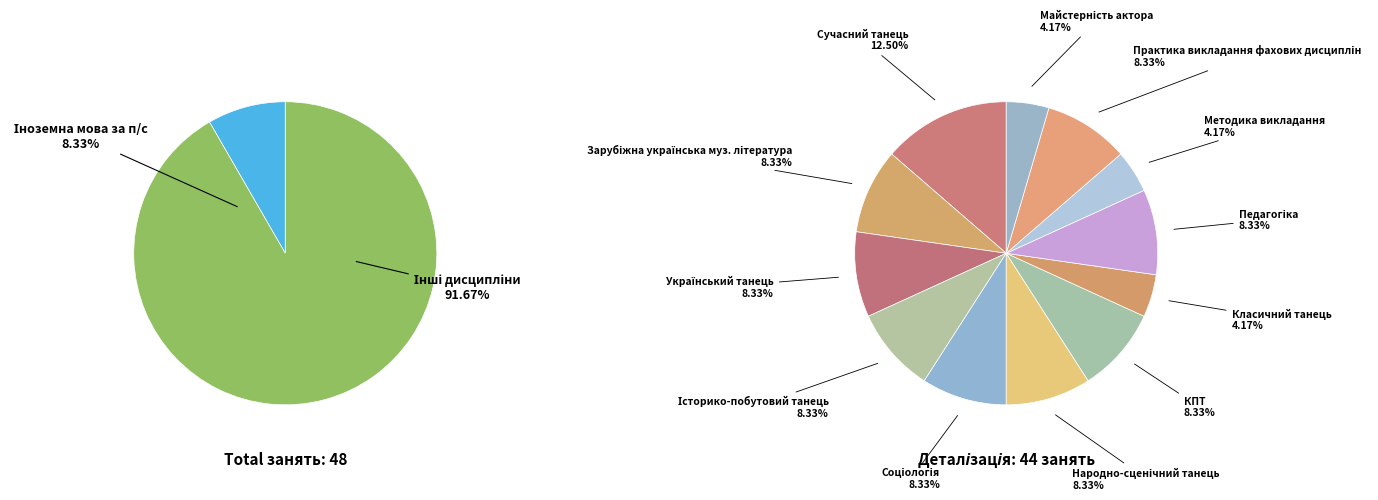

True or false: Соціологія accounts for 1% of the total.

False